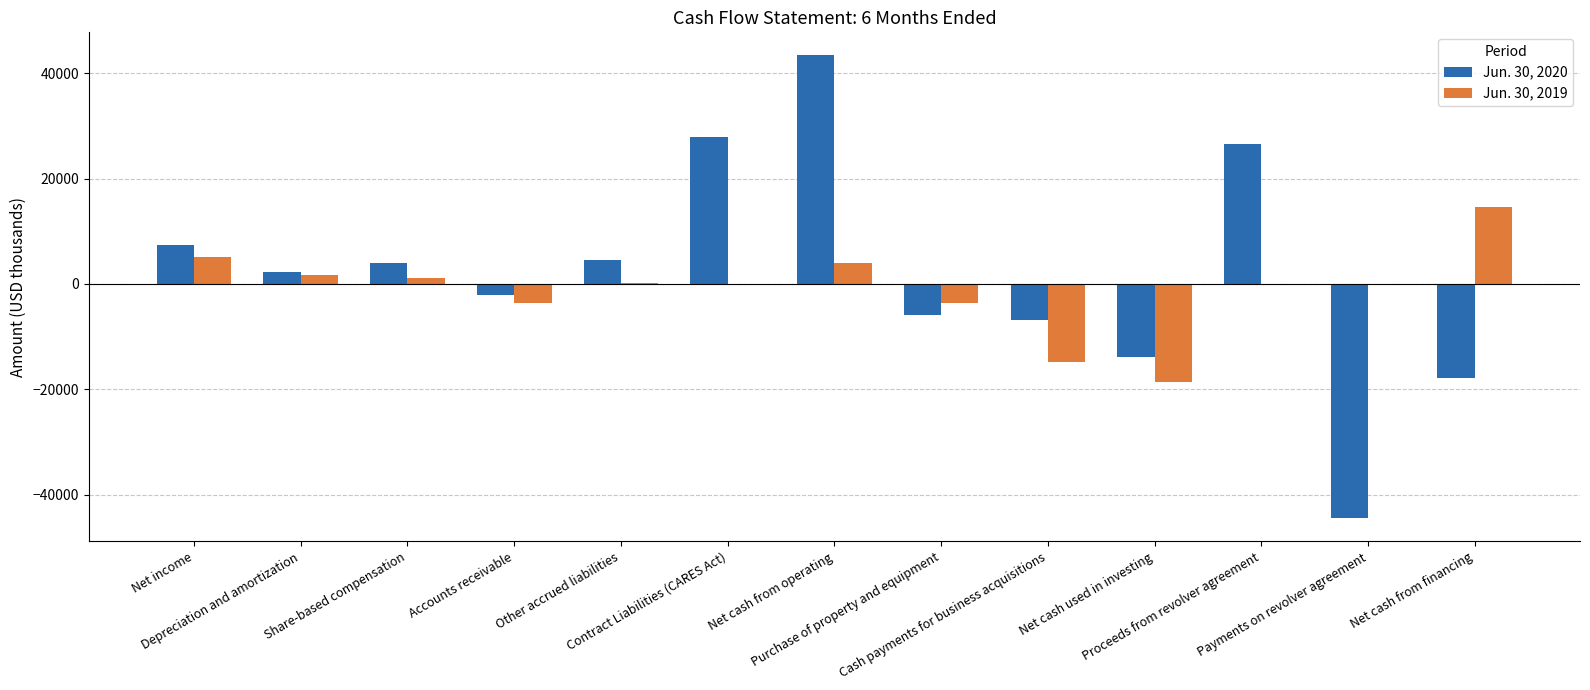

What is the smallest value displayed?

-44500